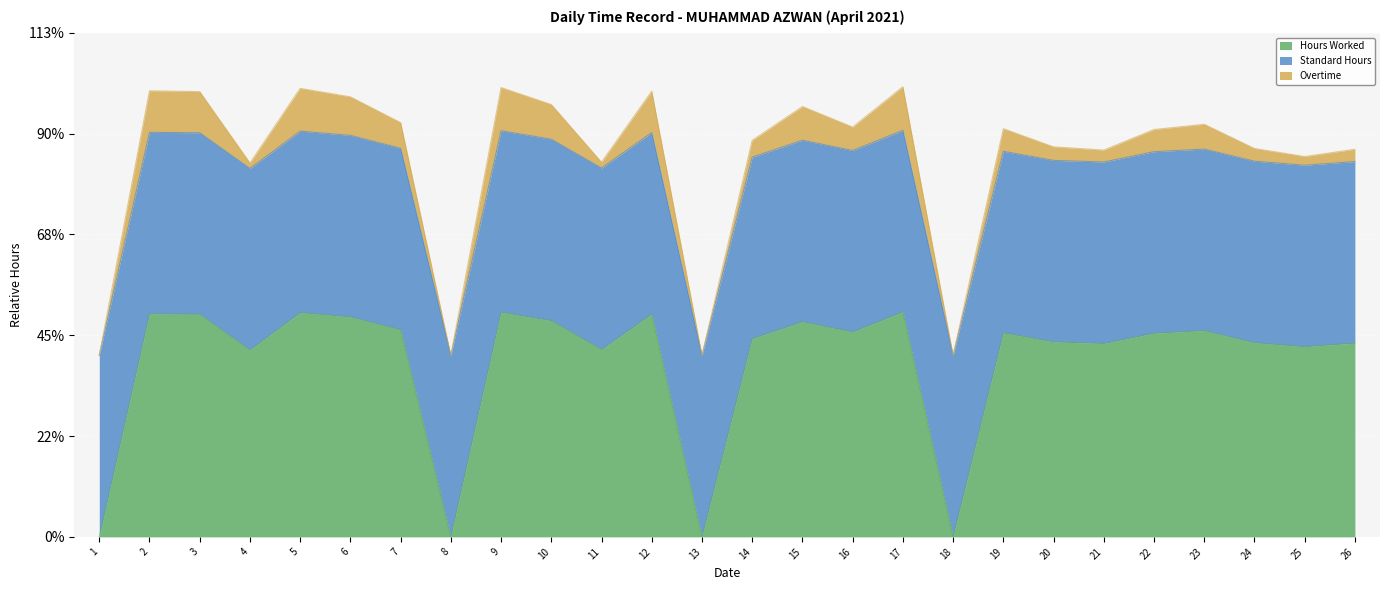

What is the maximum value for Hours Worked?

11.2